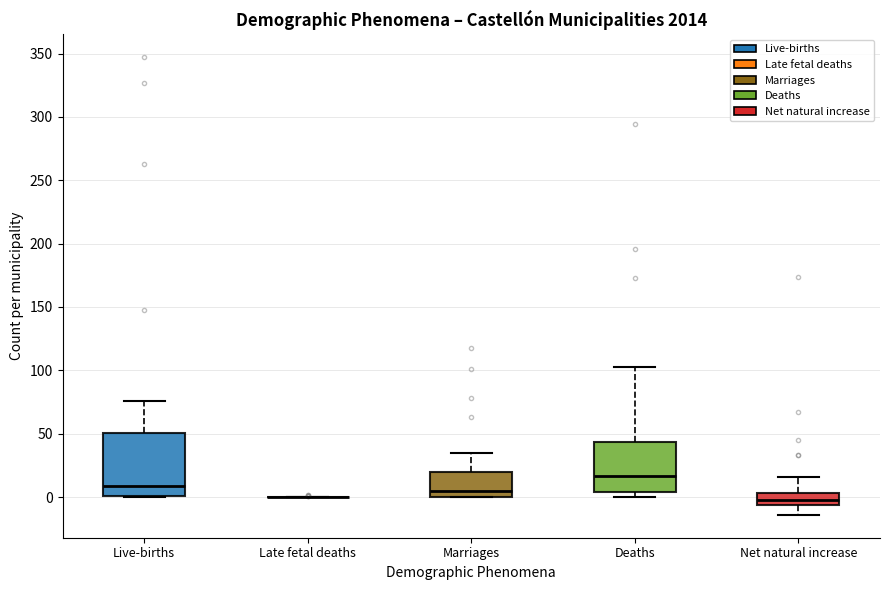

Reading left to right, read every box against the y-axis: the position of its median line, the range the box covers, and the ends of its whiskers. The values are not printed on the chart, so give them approximately, as read against the axis.

Live-births: median 10, box 0 to 50, whiskers 0 to 75
Late fetal deaths: box collapsed to a line at 0, whiskers 0 to 0
Marriages: median 5, box 0 to 20, whiskers 0 to 35
Deaths: median 15, box 5 to 45, whiskers 0 to 105
Net natural increase: median 0, box -5 to 5, whiskers -15 to 15